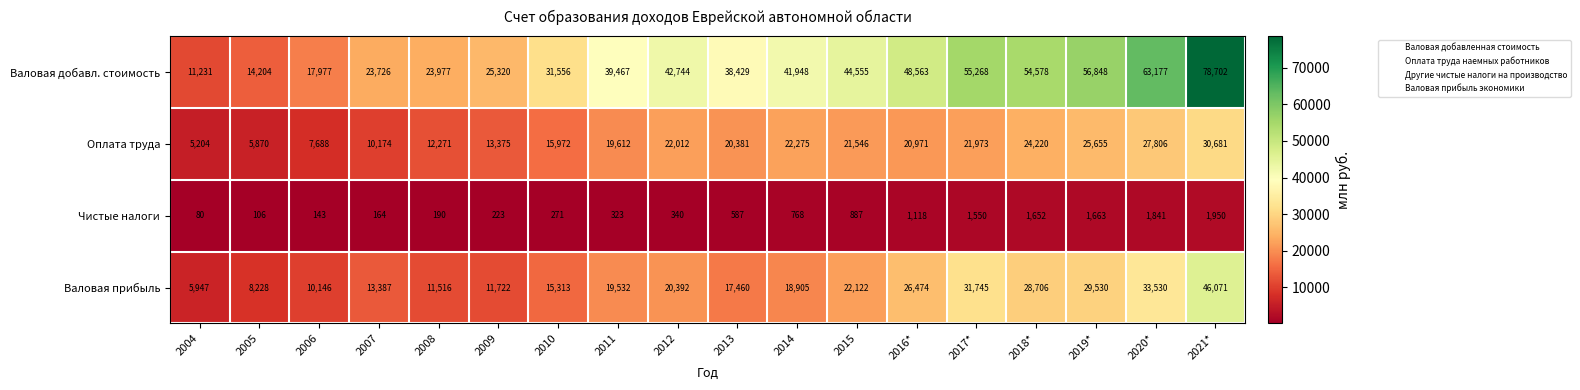

Which series has the largest total across all categories?

Валовая добавл. стоимость